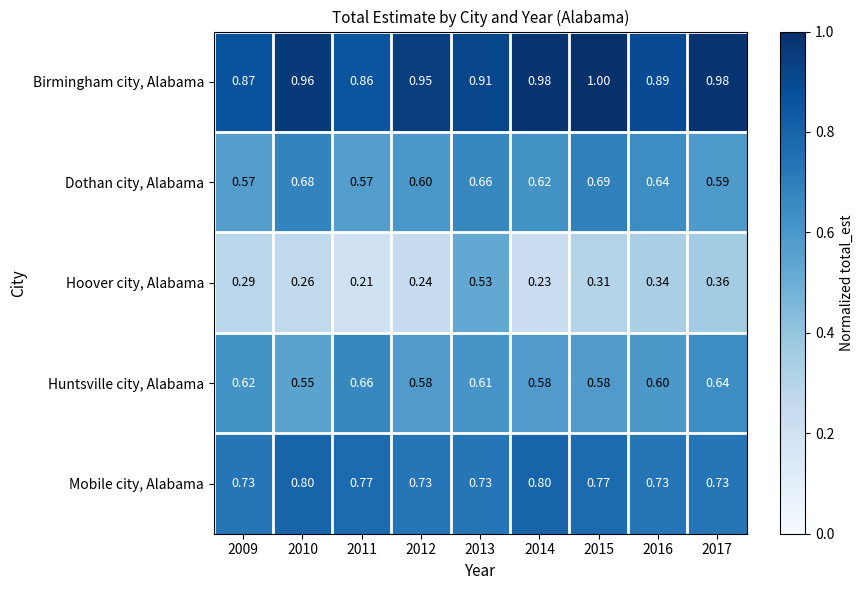

Rank the series by their maximum value, from highest to lowest.

Birmingham city, Alabama, Mobile city, Alabama, Dothan city, Alabama, Huntsville city, Alabama, Hoover city, Alabama